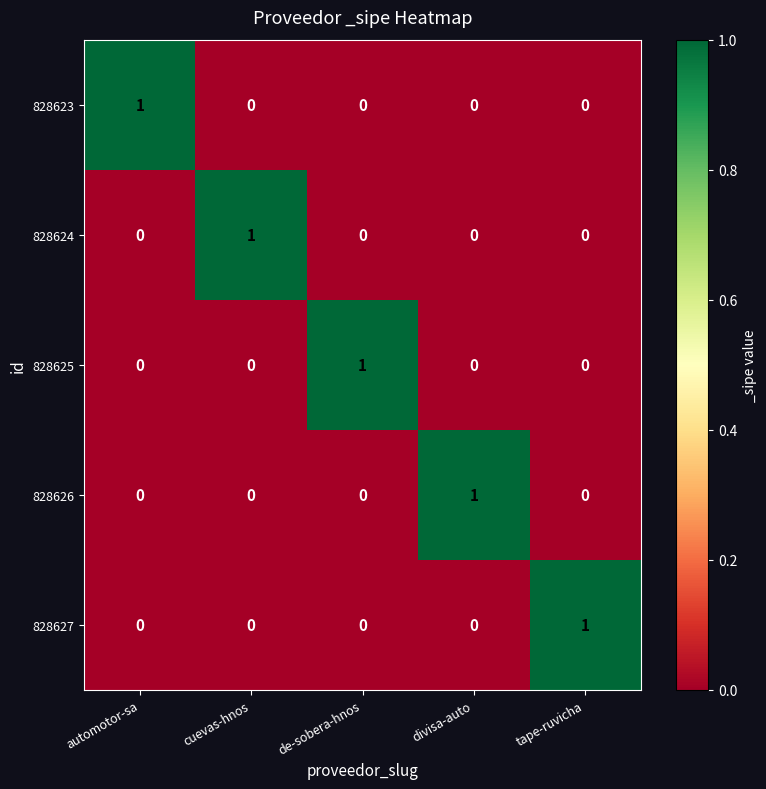

At how many categories does at least one series exceed 0?

5